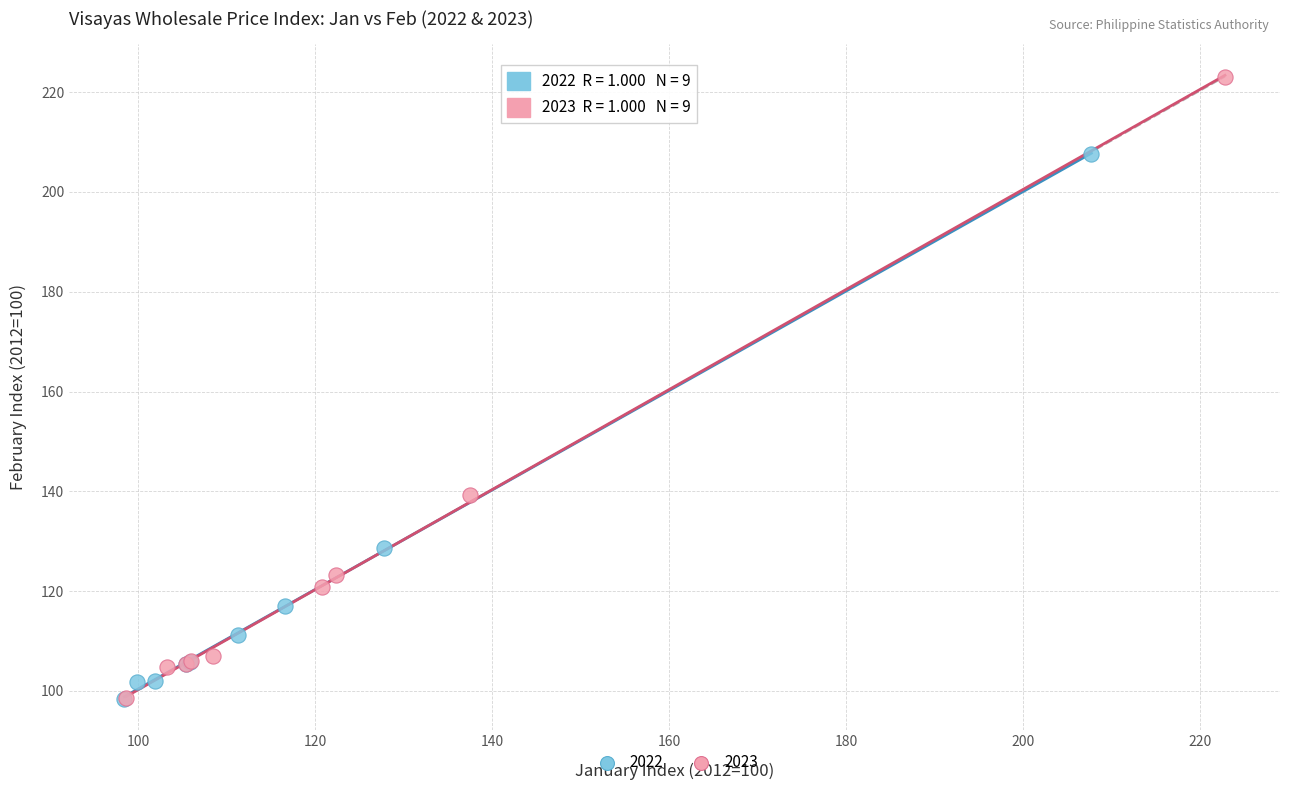

Which series has the largest Y range (max minus min)?

2023